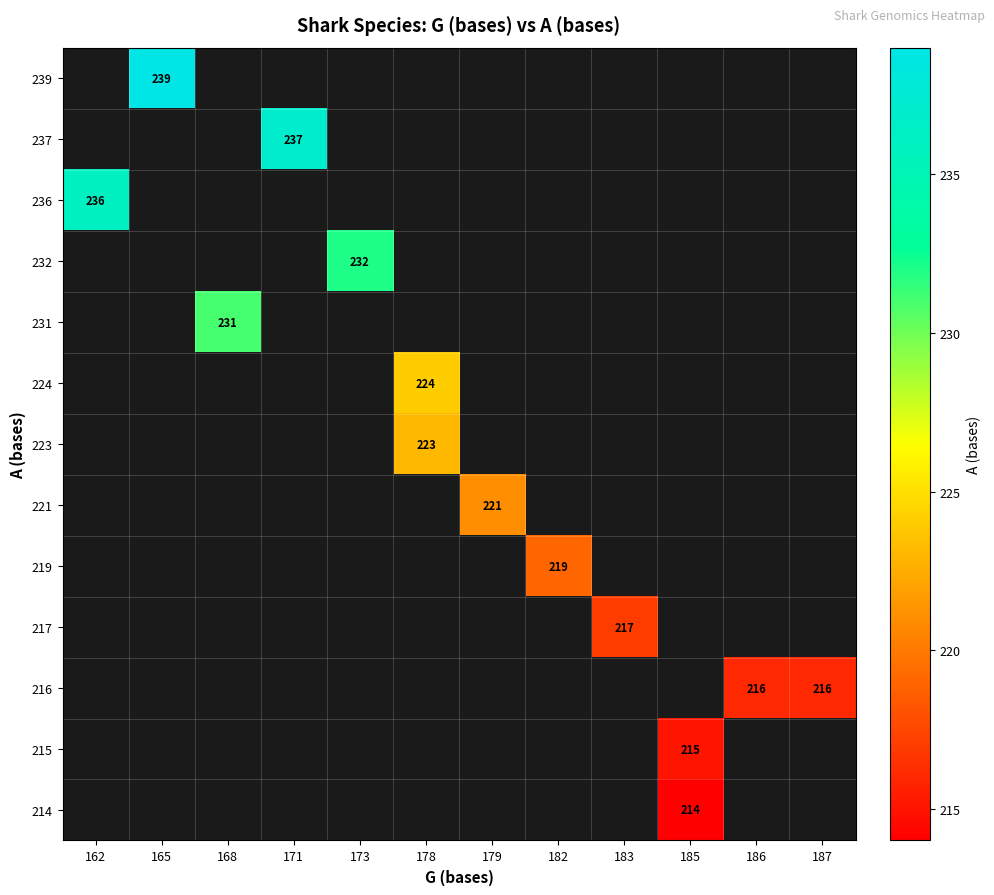

Between 187 and 168, which is larger?

168